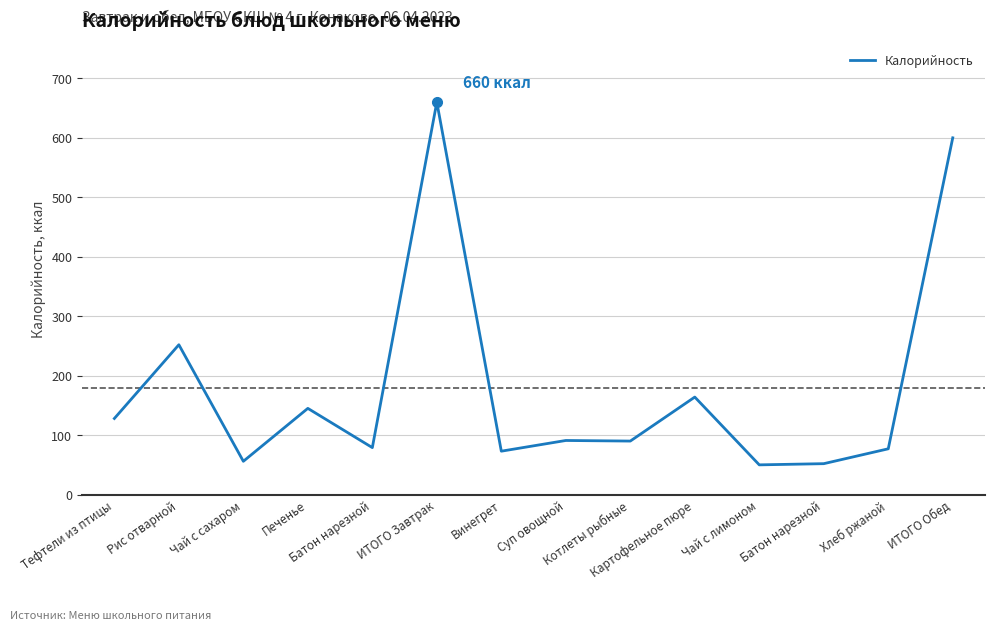

What is the sum of the values at Батон нарезной and Тефтели из птицы?

180